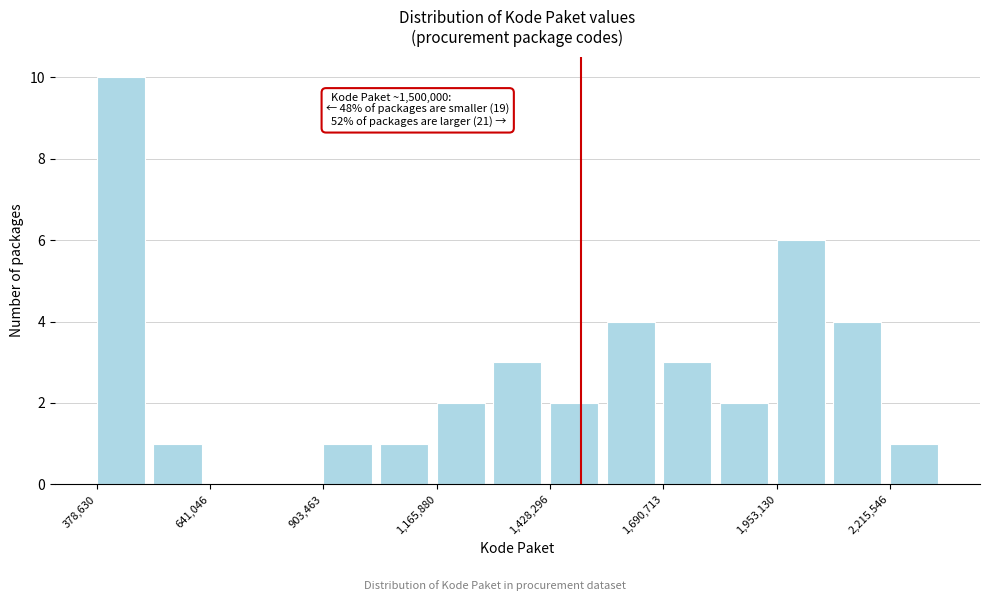

Around what value on the x-axis is the tallest bar? Give the approximate position of its centre, as read against the axis.

450000